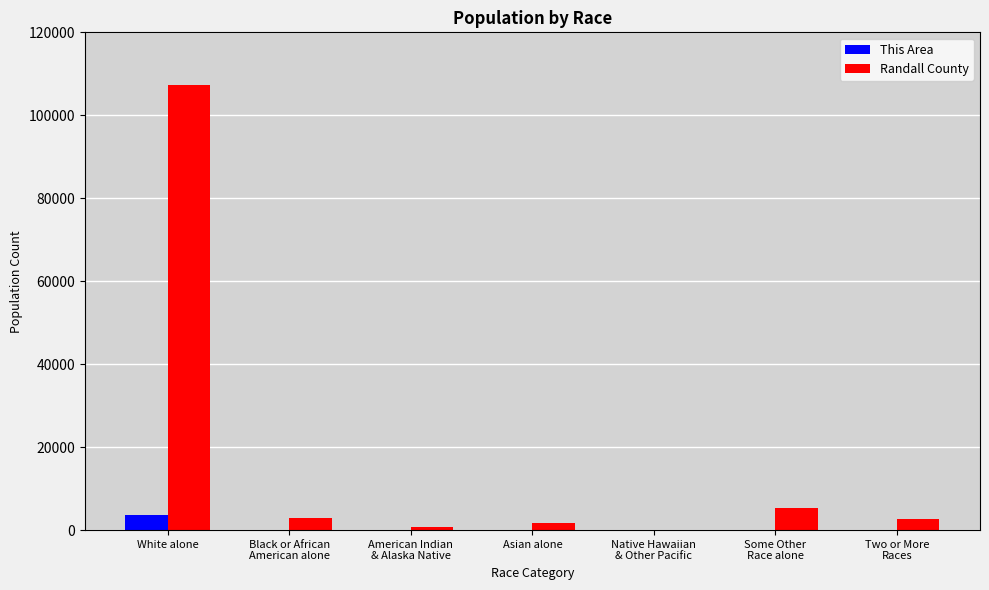

What are all the series names shown in the legend?

This Area, Randall County